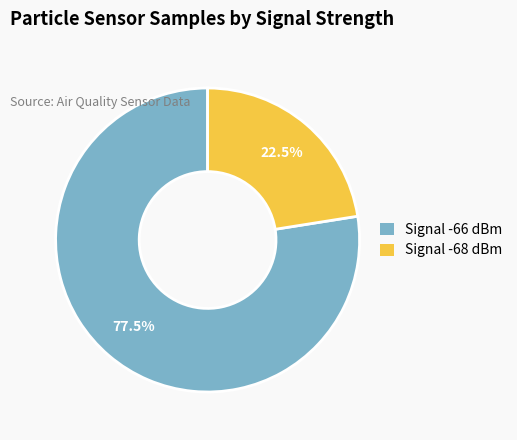

Rank the categories by value from highest to lowest.

Signal -66 dBm, Signal -68 dBm